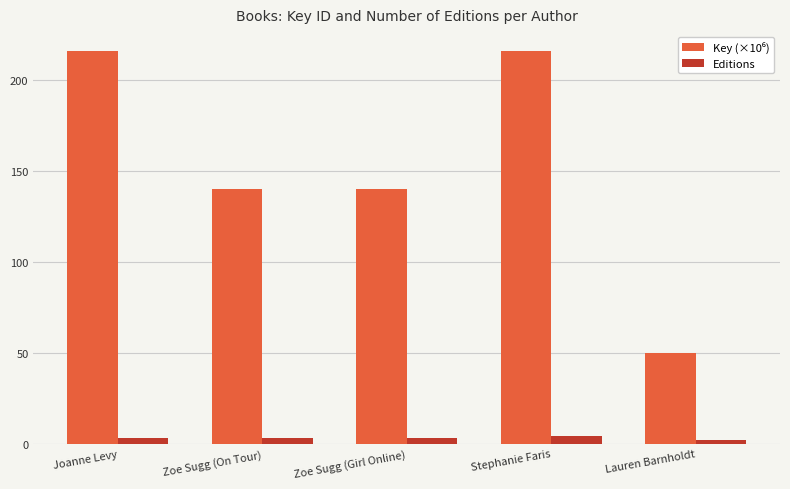

At how many categories does at least one series exceed 31?

5